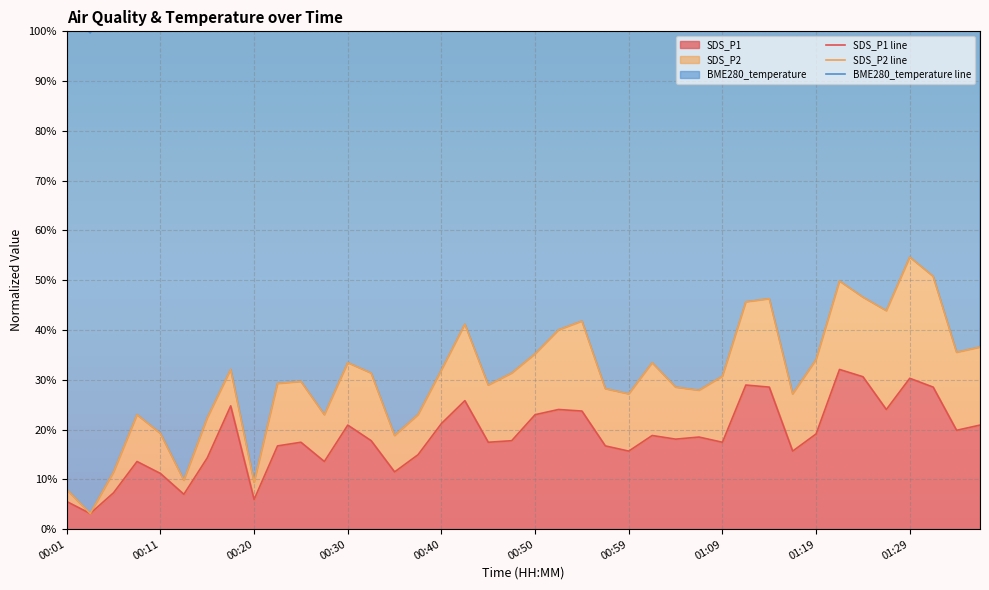

What position from the right is 11?

29